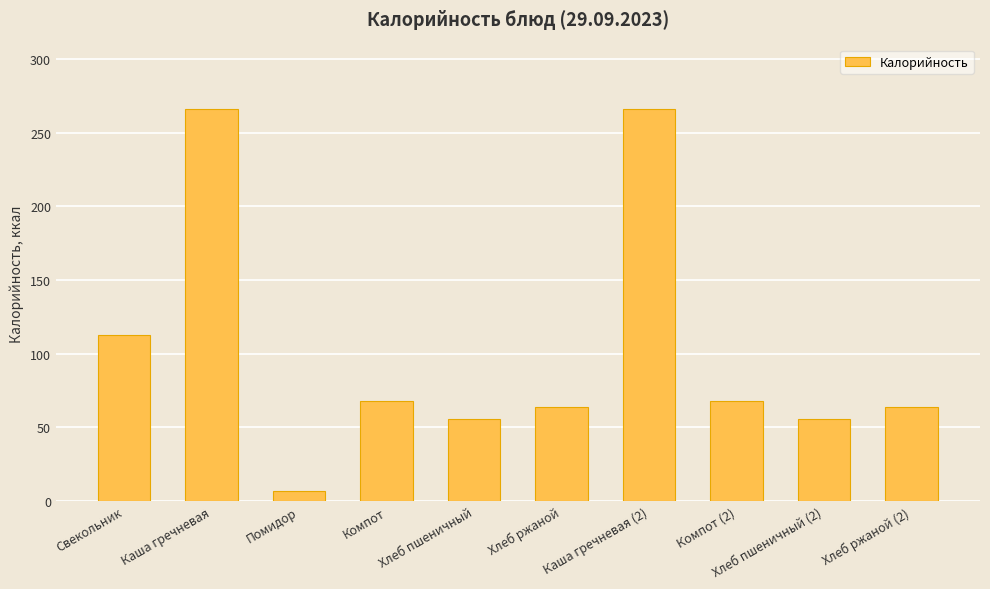

What position from the right is Хлеб пшеничный (2)?

2